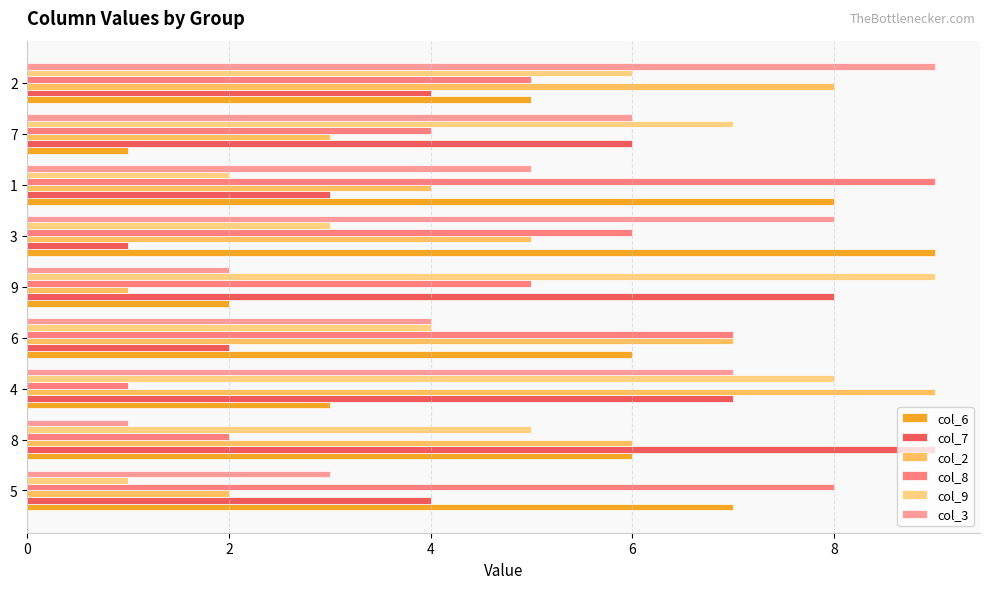

What is the value of the col_3 bar at the 9th from the left?

2